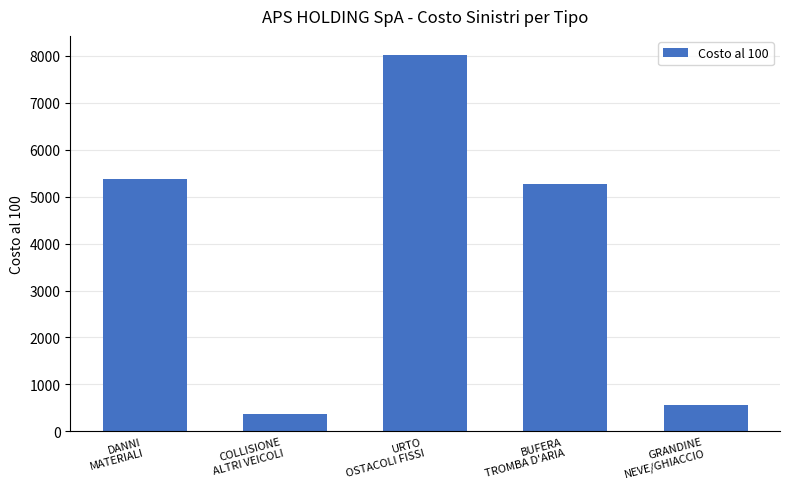

What is the smallest value displayed?

378.9